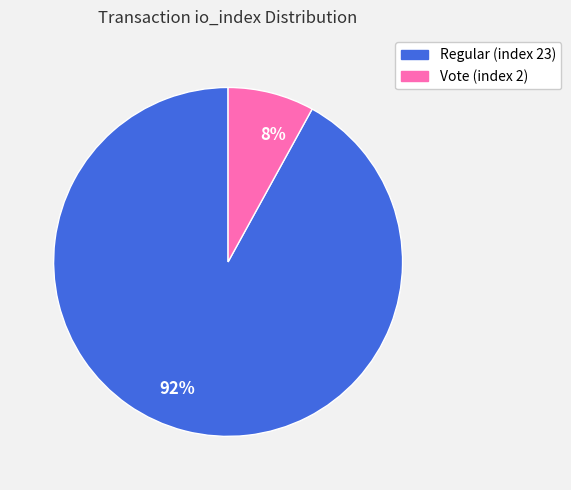

Between 92% and 8%, which is larger?

92%